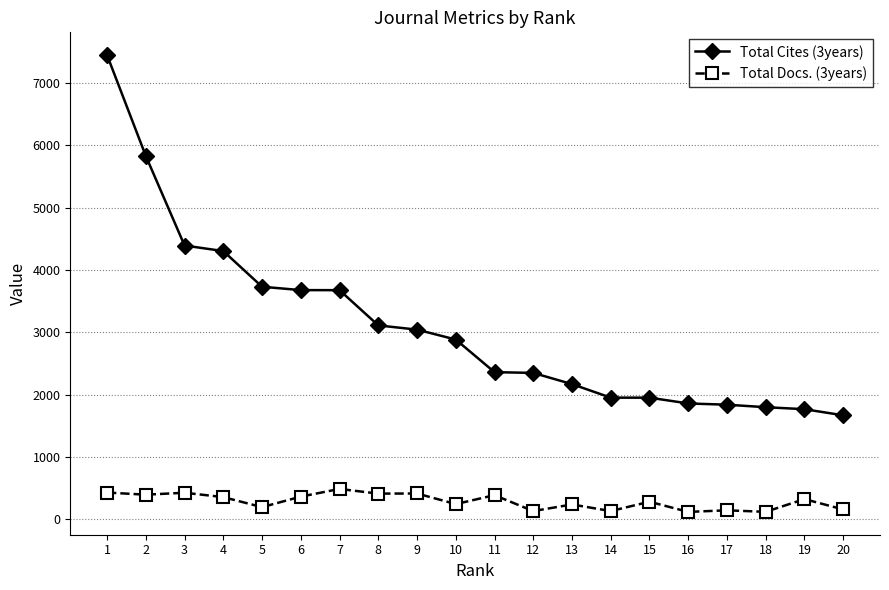

What is the spread (max minus min) of values at 3?

3965